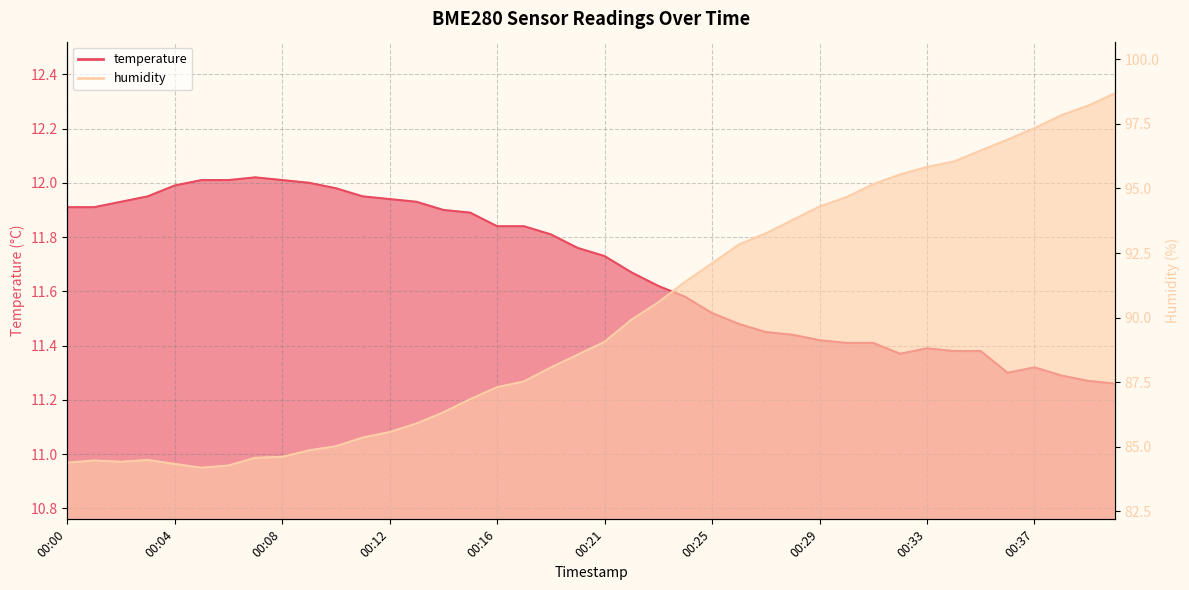

Where is the first local minimum for humidity?

00:02